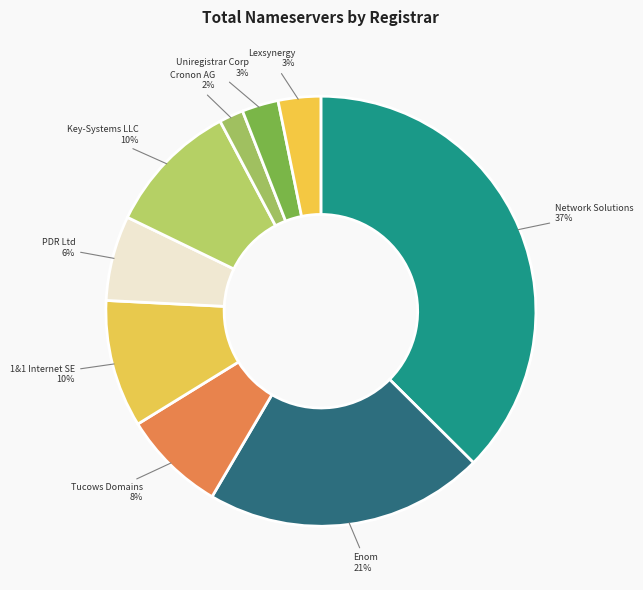

How many segments does this pie chart have?

9